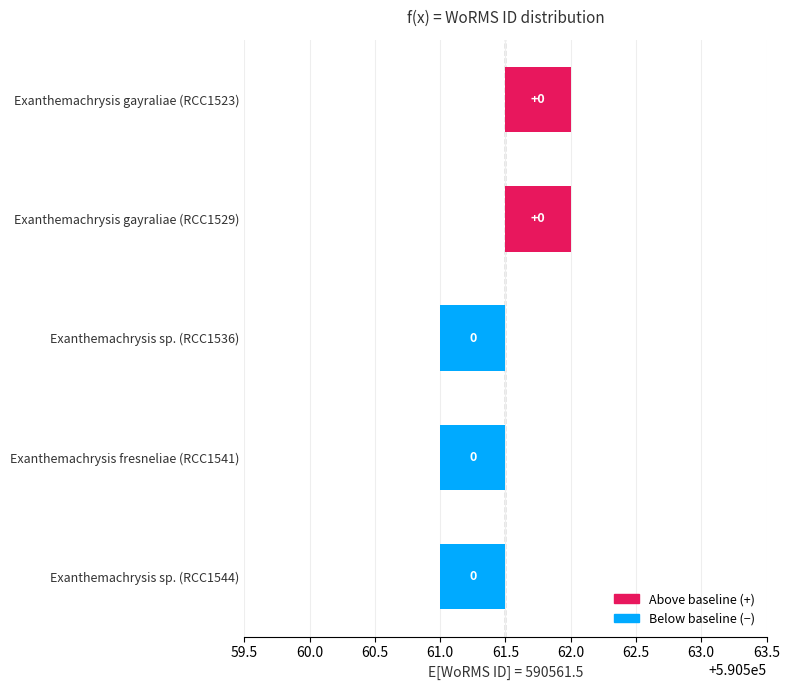

Between Exanthemachrysis gayraliae (RCC1529) and Exanthemachrysis gayraliae (RCC1523), which is larger?

Exanthemachrysis gayraliae (RCC1529)